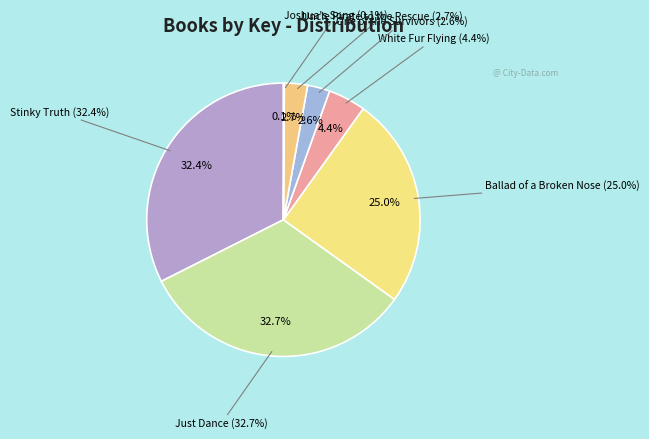

Which category has the smallest portion of the pie?

Joshua's Song